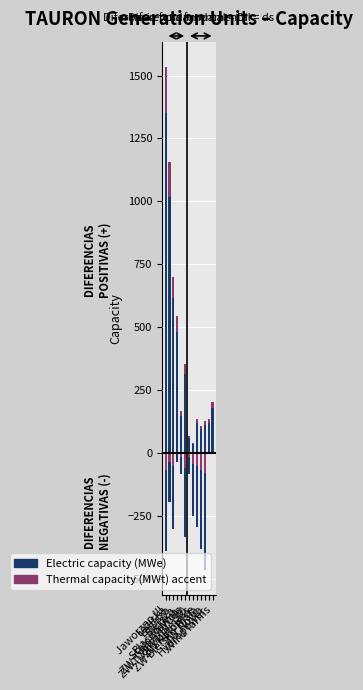

At which label is Electric capacity (MWe) closest to 787?

Łagisza